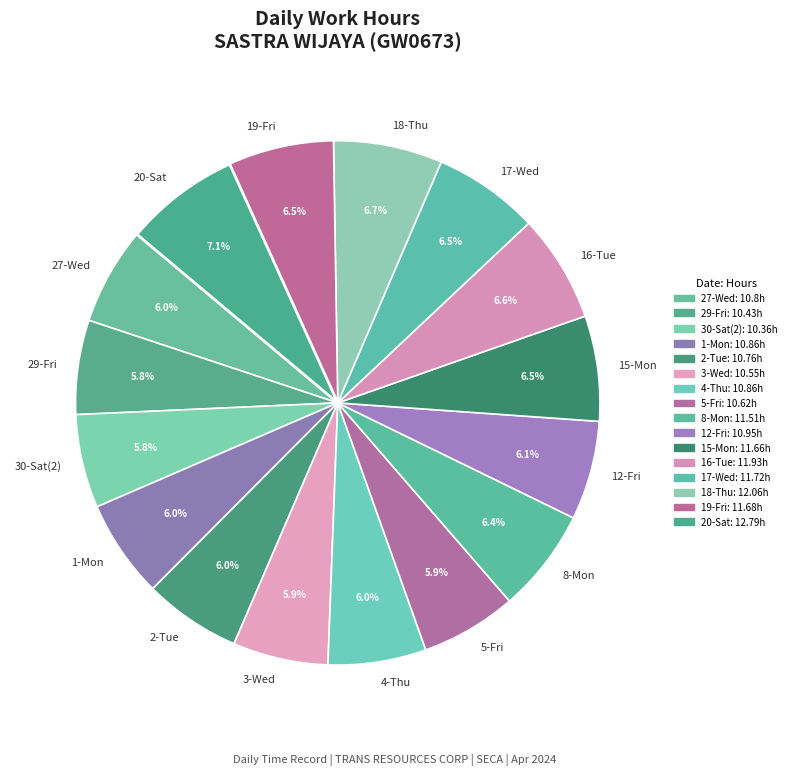

Is 8-Mon the majority of the pie?

No